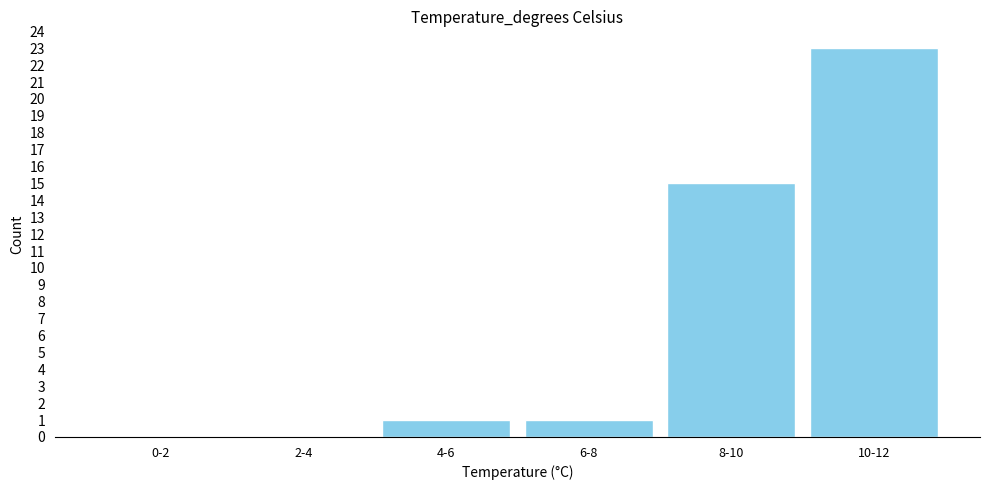

Reading right to left, list all the values displayed in this chart.

10-12=23	8-10=15	6-8=1	4-6=1	2-4=0	0-2=0